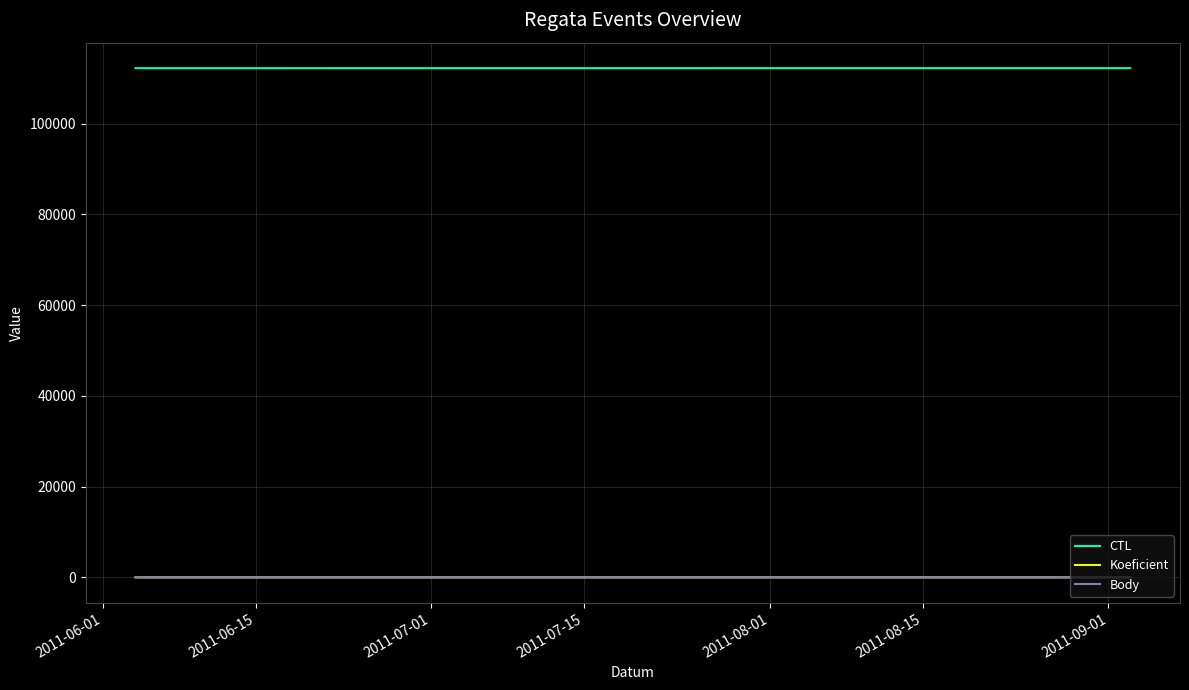

At how many categories does at least one series exceed 50067?

3